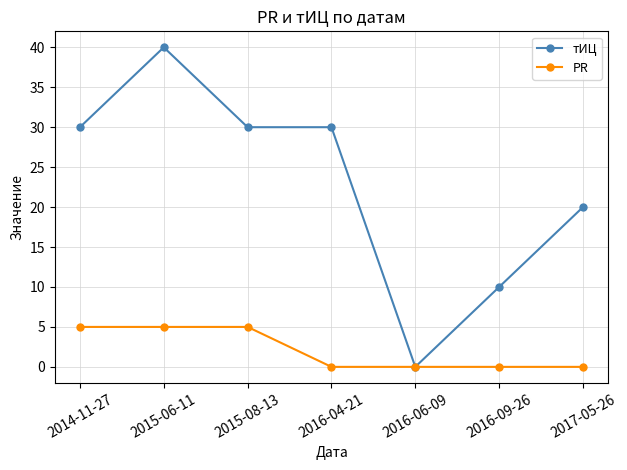

The тИЦ series shows 0 at 2016-06-09. True or false?

True